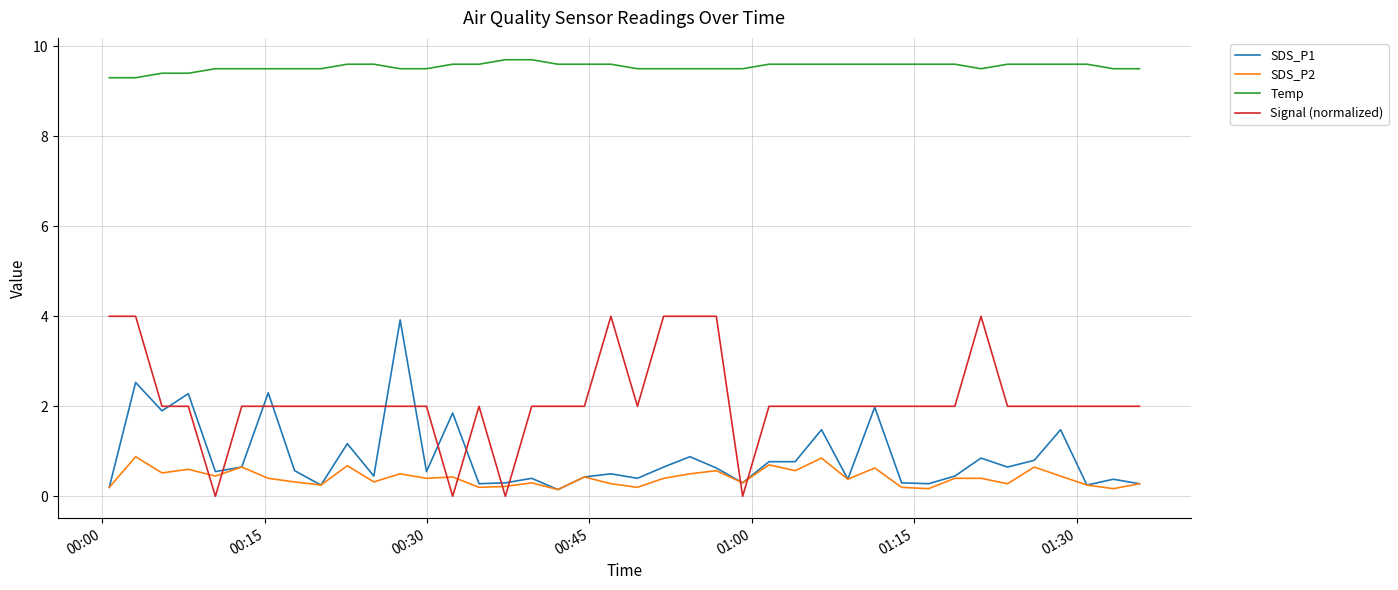

What is the lowest value of the Temp series?

9.3